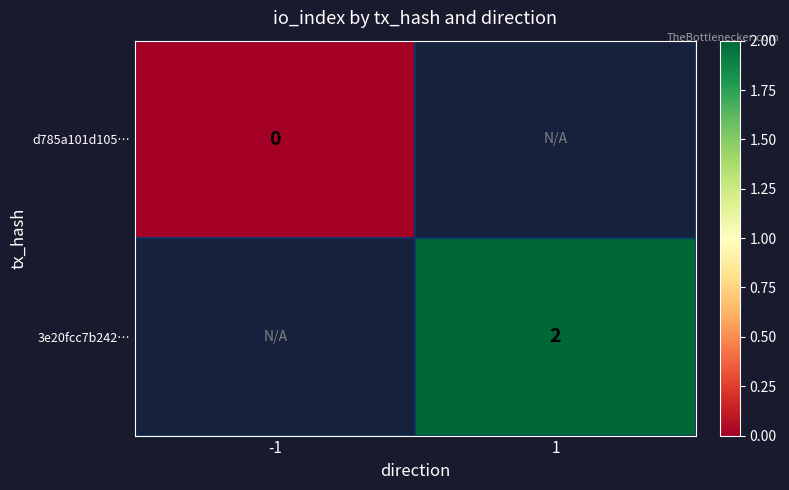

The value of 3e20fcc7b242… at 1 is 2. True or false?

True